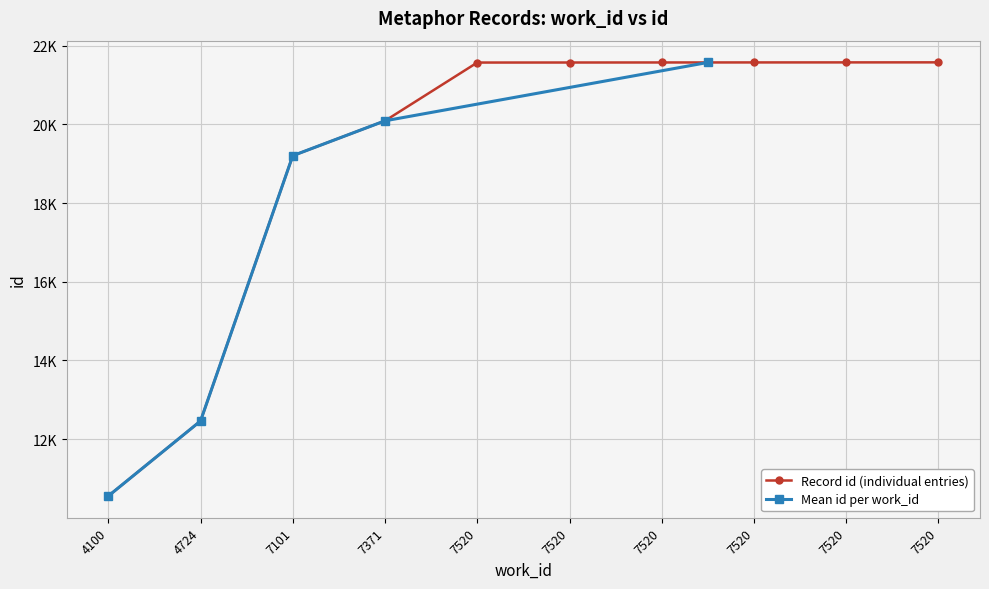

What is the value of the 3rd point from the left?

19206